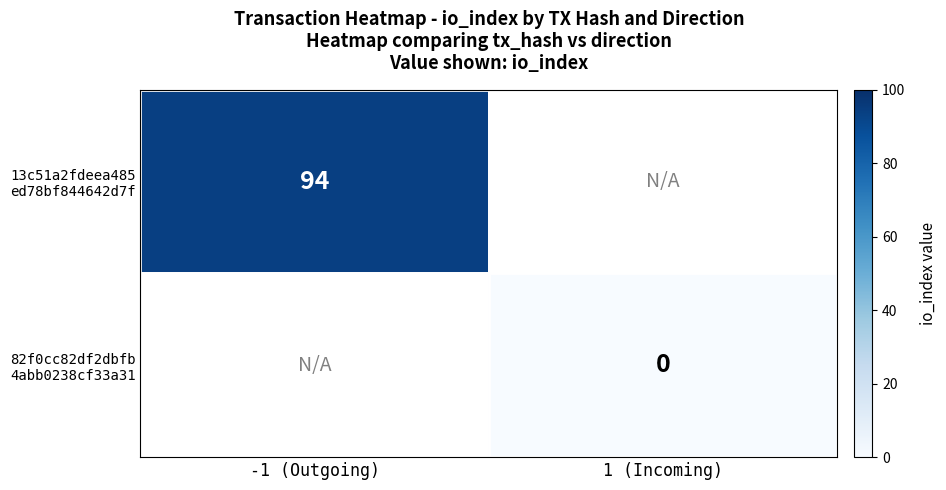

Where is 13c51a2fdeea485 ed78bf844642d7f nearest to the value 94?

-1 (Outgoing)